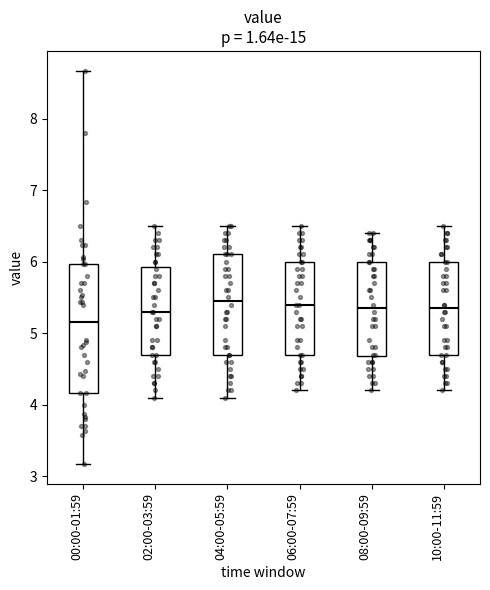

Reading left to right, read every box against the y-axis: the position of its median line, the range the box covers, and the ends of its whiskers. The values are not printed on the chart, so give them approximately, as read against the axis.

00:00-01:59: median 5.2, box 4.2 to 6.0, whiskers 3.2 to 8.7
02:00-03:59: median 5.3, box 4.7 to 5.9, whiskers 4.1 to 6.5
04:00-05:59: median 5.5, box 4.7 to 6.1, whiskers 4.1 to 6.5
06:00-07:59: median 5.4, box 4.7 to 6.0, whiskers 4.2 to 6.5
08:00-09:59: median 5.4, box 4.7 to 6.0, whiskers 4.2 to 6.4
10:00-11:59: median 5.4, box 4.7 to 6.0, whiskers 4.2 to 6.5